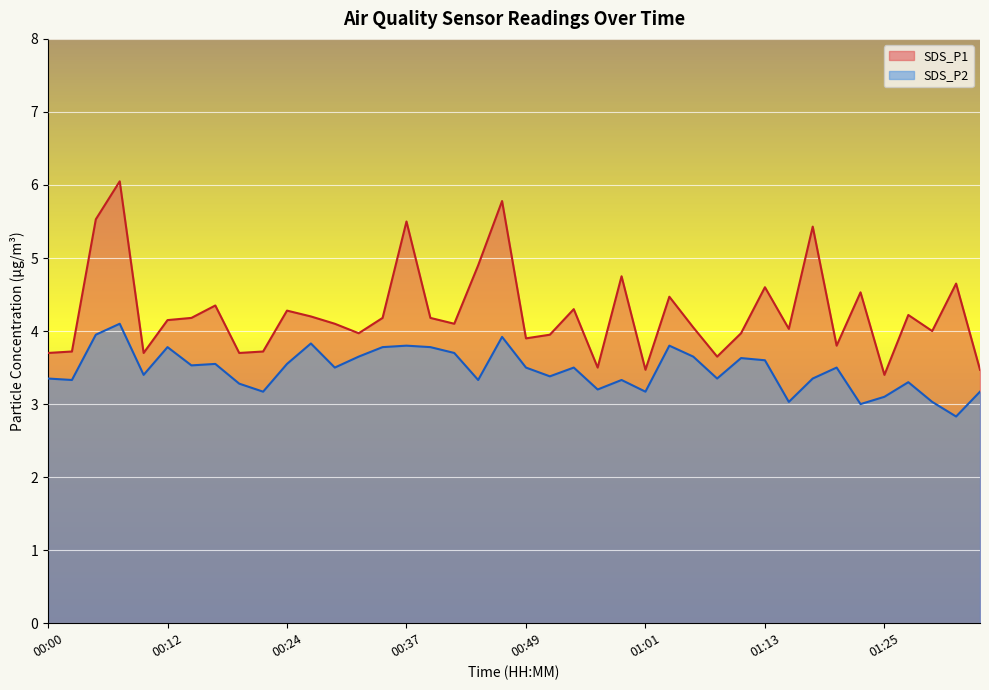

Between 00:05 and 01:25, which series saw the biggest shift?

SDS_P1